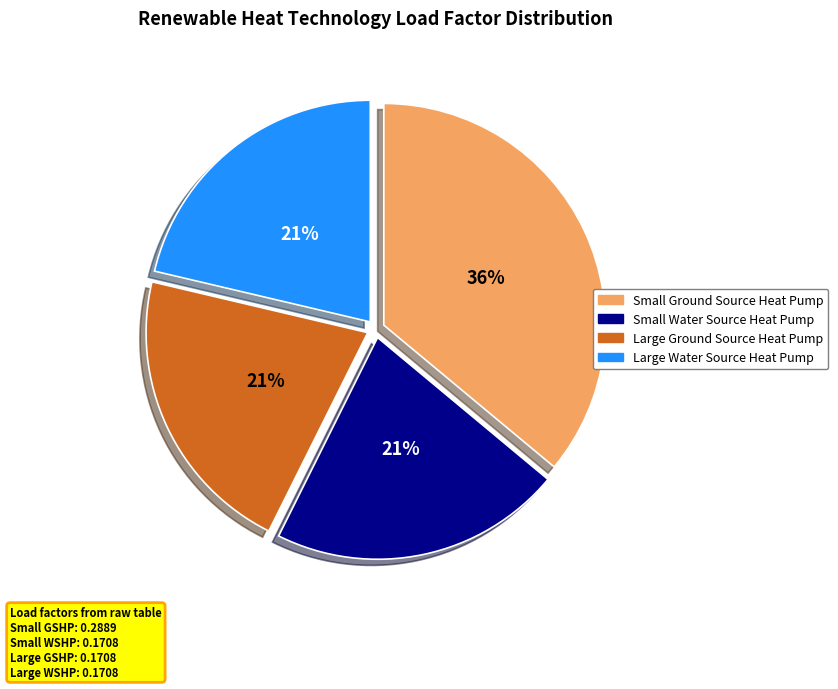

What percentage is the Small Ground Source Heat Pump slice, to the nearest percent?

36%